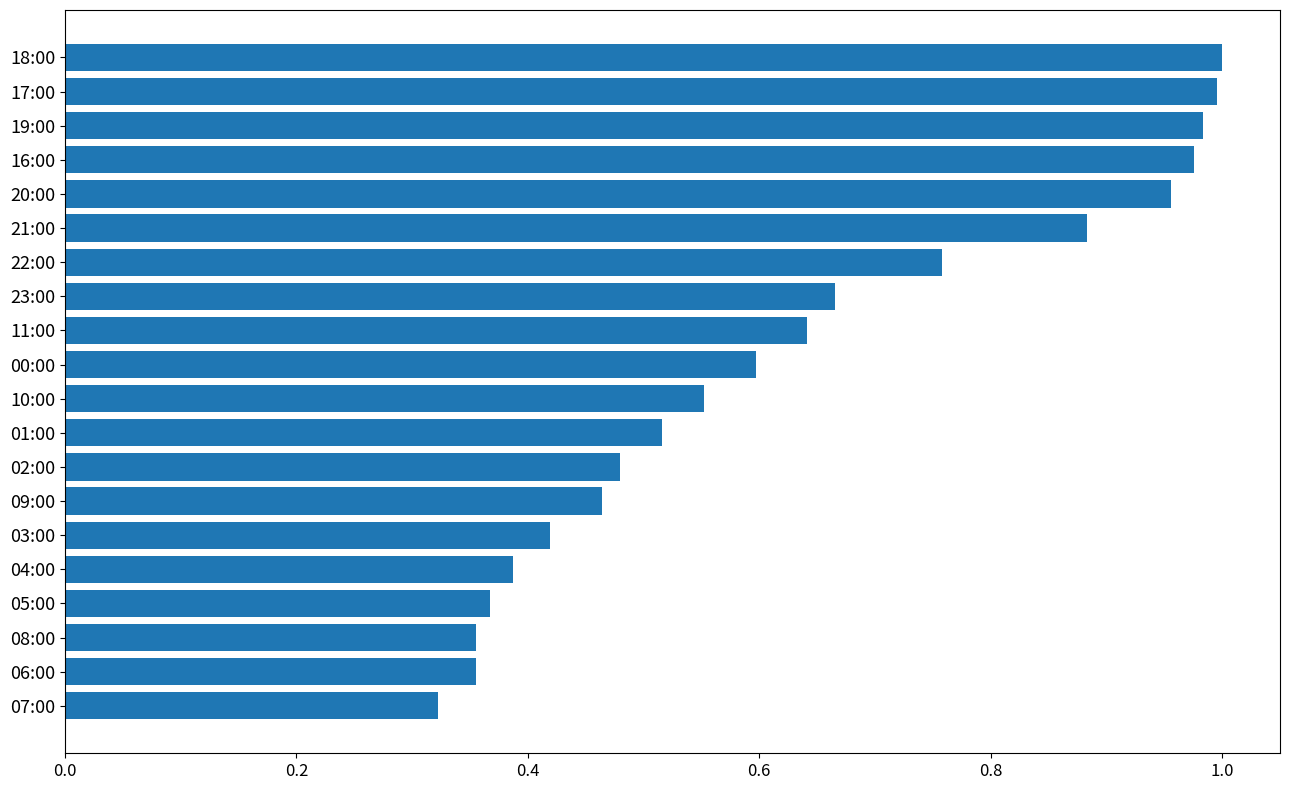

The value at 18:00 is 1.6. True or false?

False